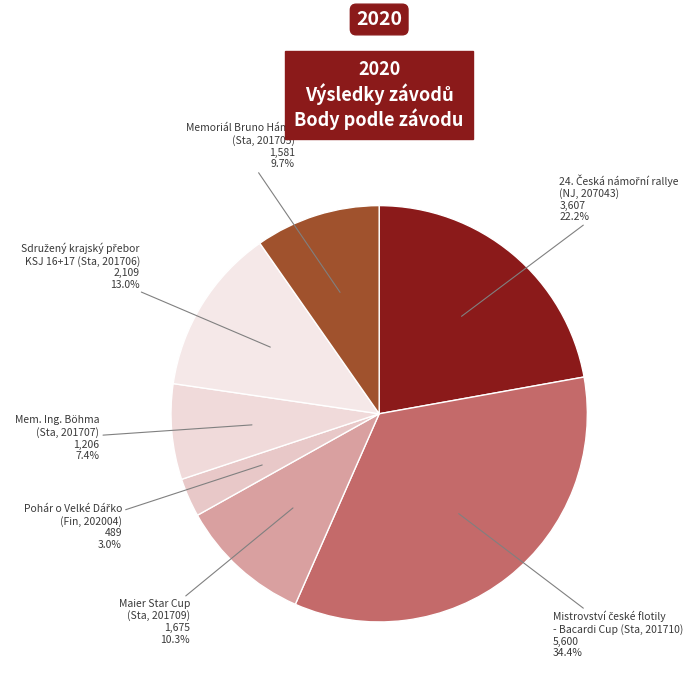

What is the ratio of the value at Maier Star Cup (Sta, 201709) to the value at Memoriál Bruno Hámy (Sta, 201705)?

1.1